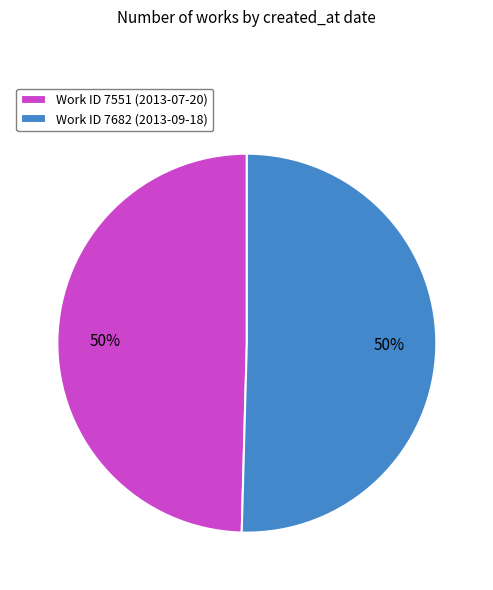

To the nearest percent, what is the average slice percentage?

50%